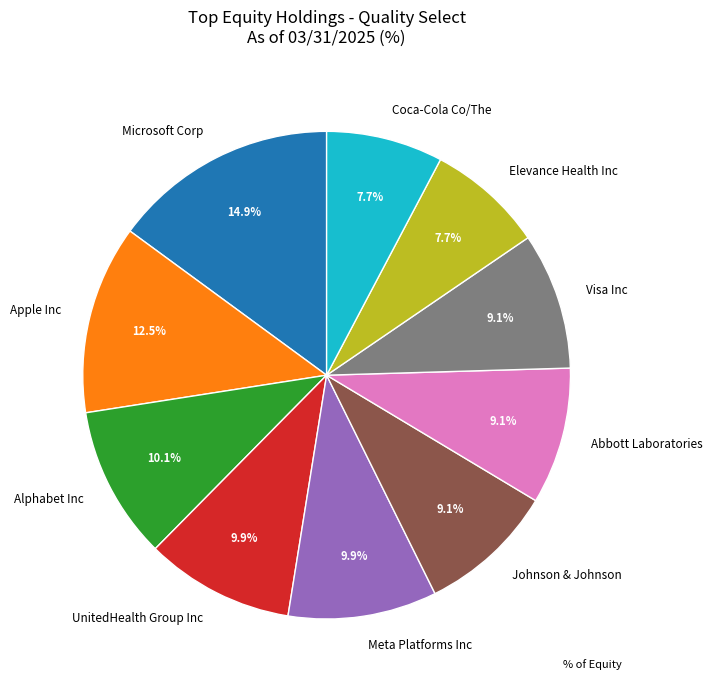

To the nearest percent, what is the difference between the largest and smallest slice percentages?

7%